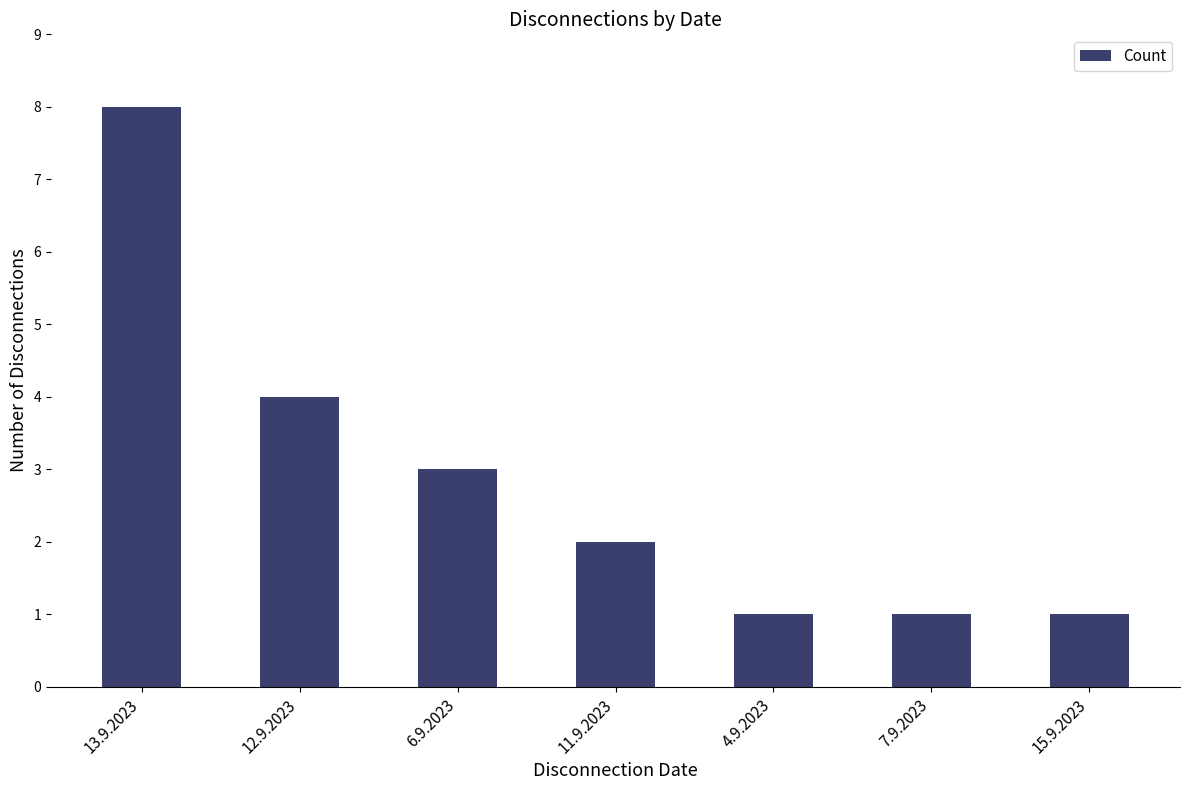

Between 6.9.2023 and 13.9.2023, which is larger?

13.9.2023